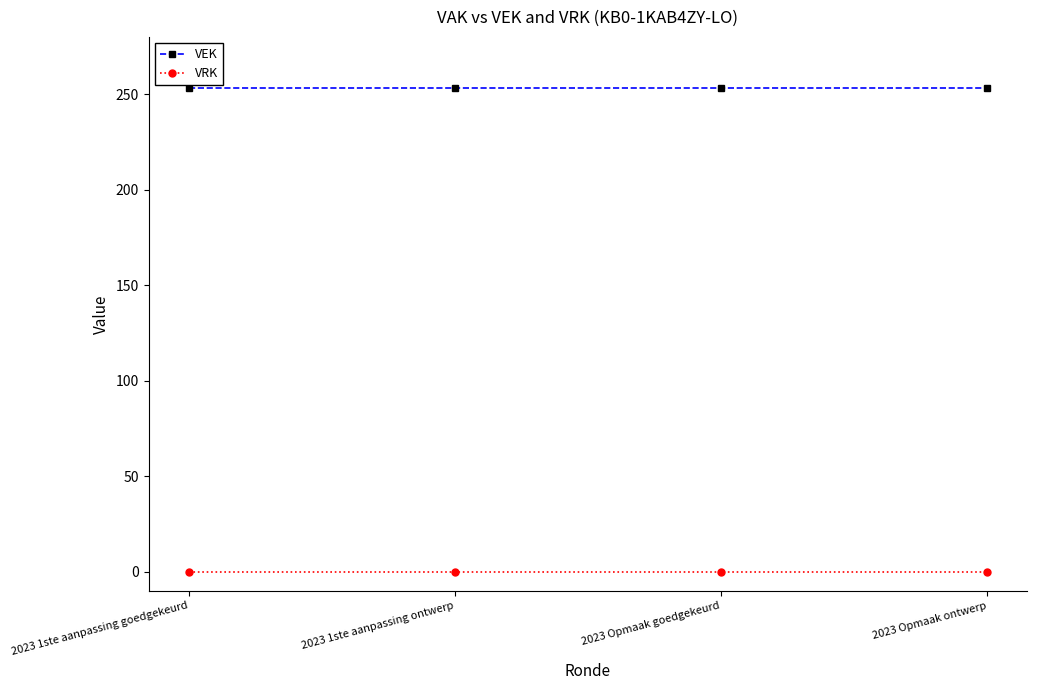

True or false: VRK and VEK cross at least once.

False